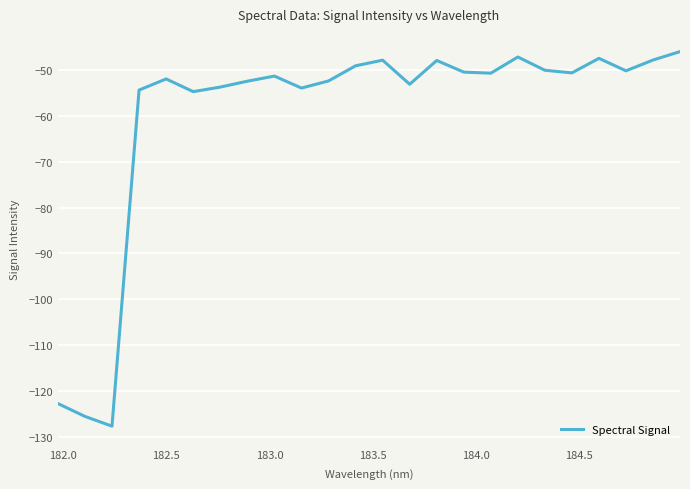

What is the greatest value displayed?

-45.9